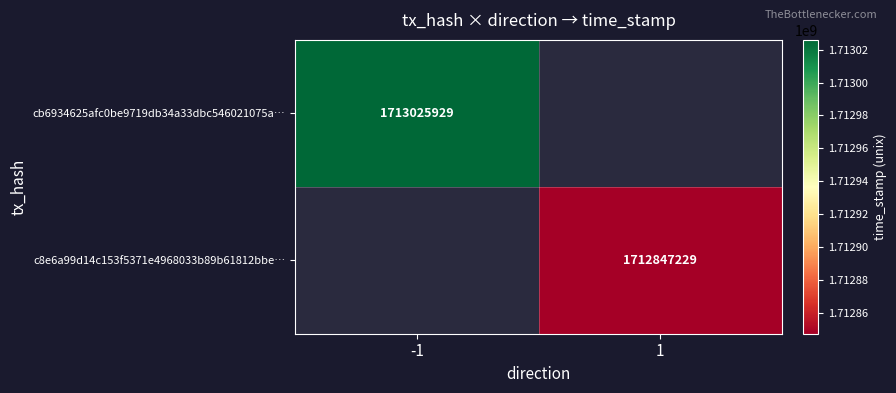

Is the value of c8e6a99d14c153f5371e4968033b89b61812bbe… at 1 greater than the value of cb6934625afc0be9719db34a33dbc546021075a… at -1?

No